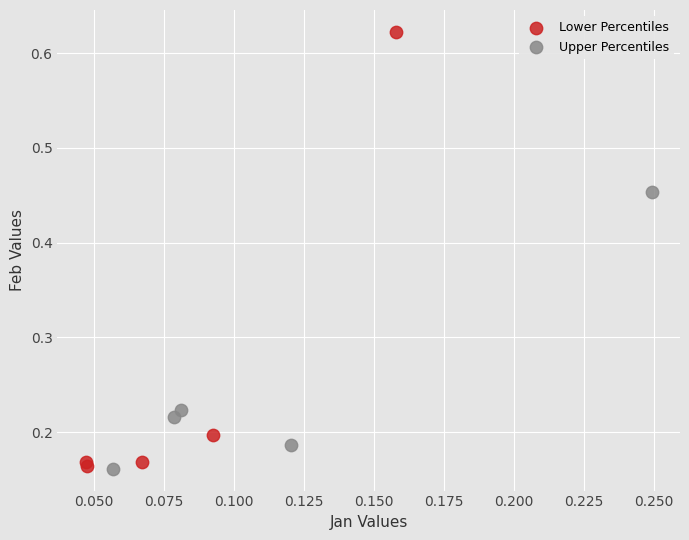

Which series contains the highest Y value?

Lower Percentiles